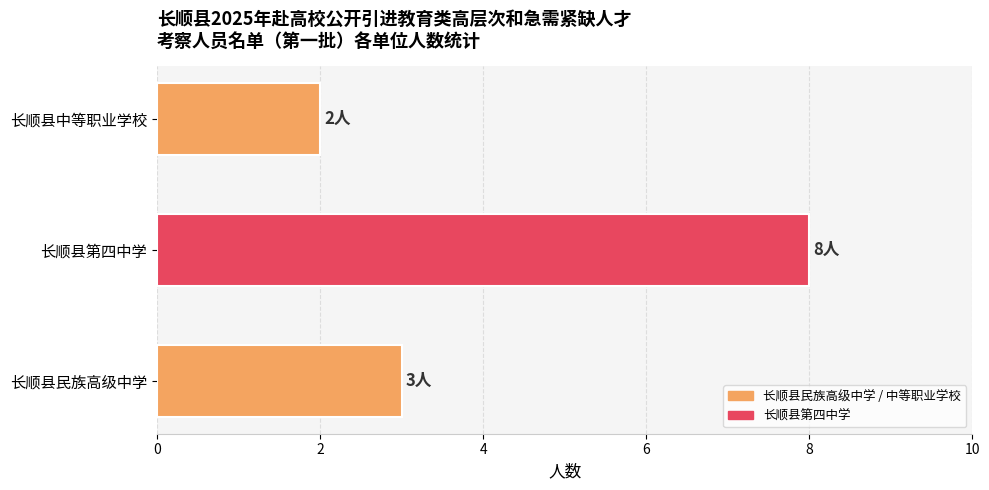

What is the maximum value shown in the chart?

8